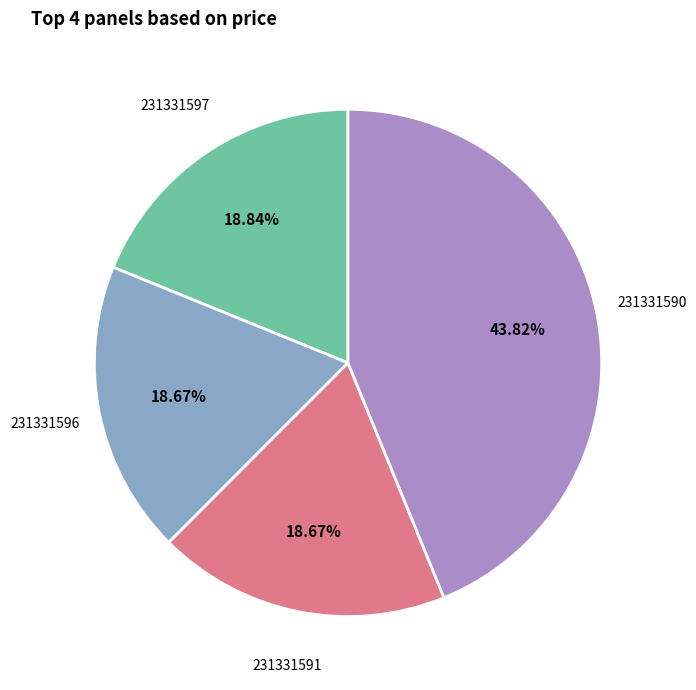

What percentage do 231331590 and 231331591 together represent?

62.5%